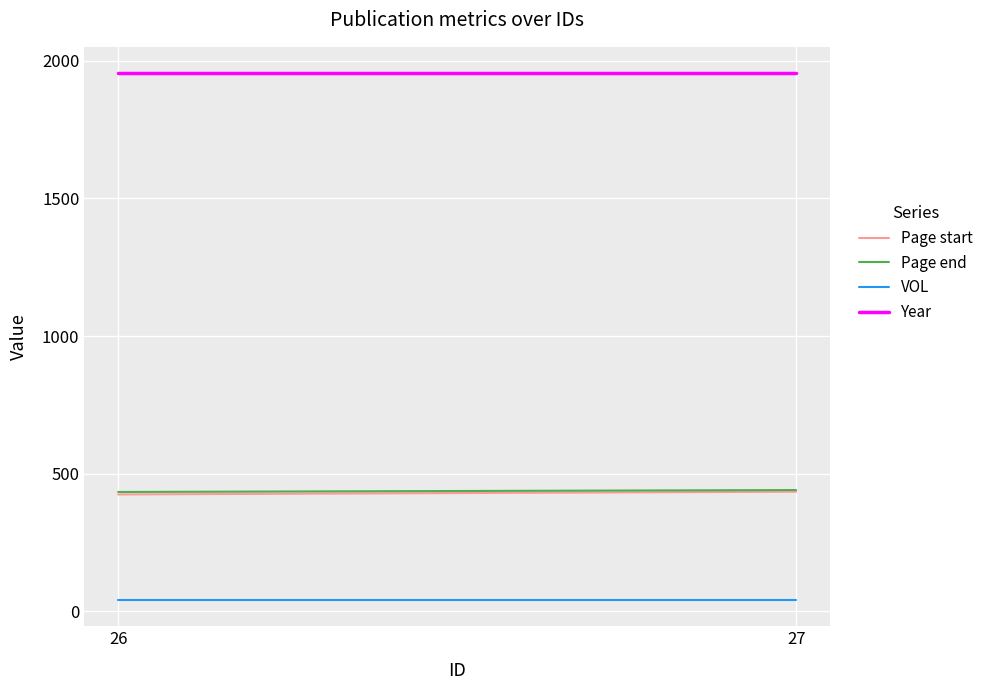

Between 26 and 27, which series saw the biggest shift?

Page start